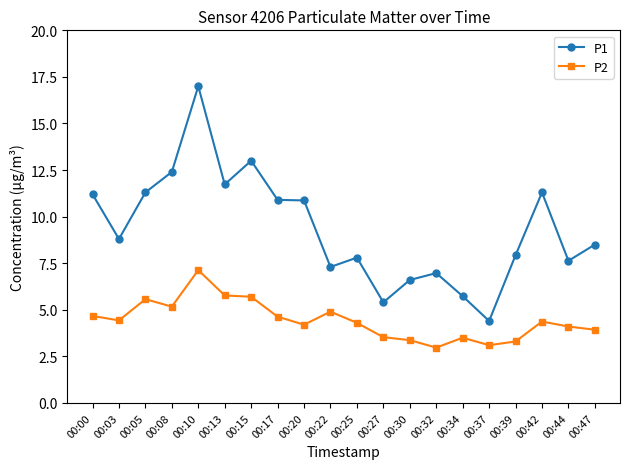

What is the total value across all series at 00:27?

8.9